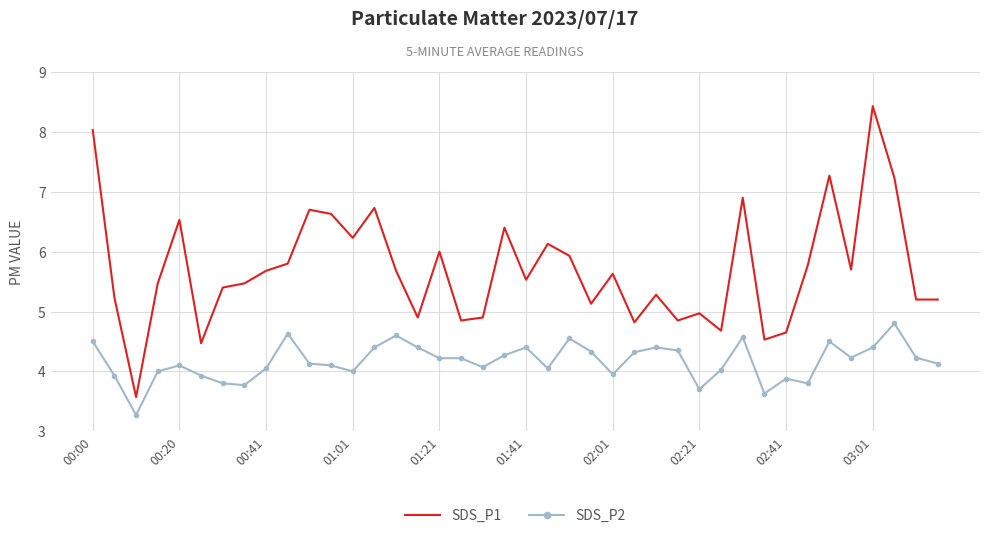

What is the maximum value for SDS_P1?

8.4